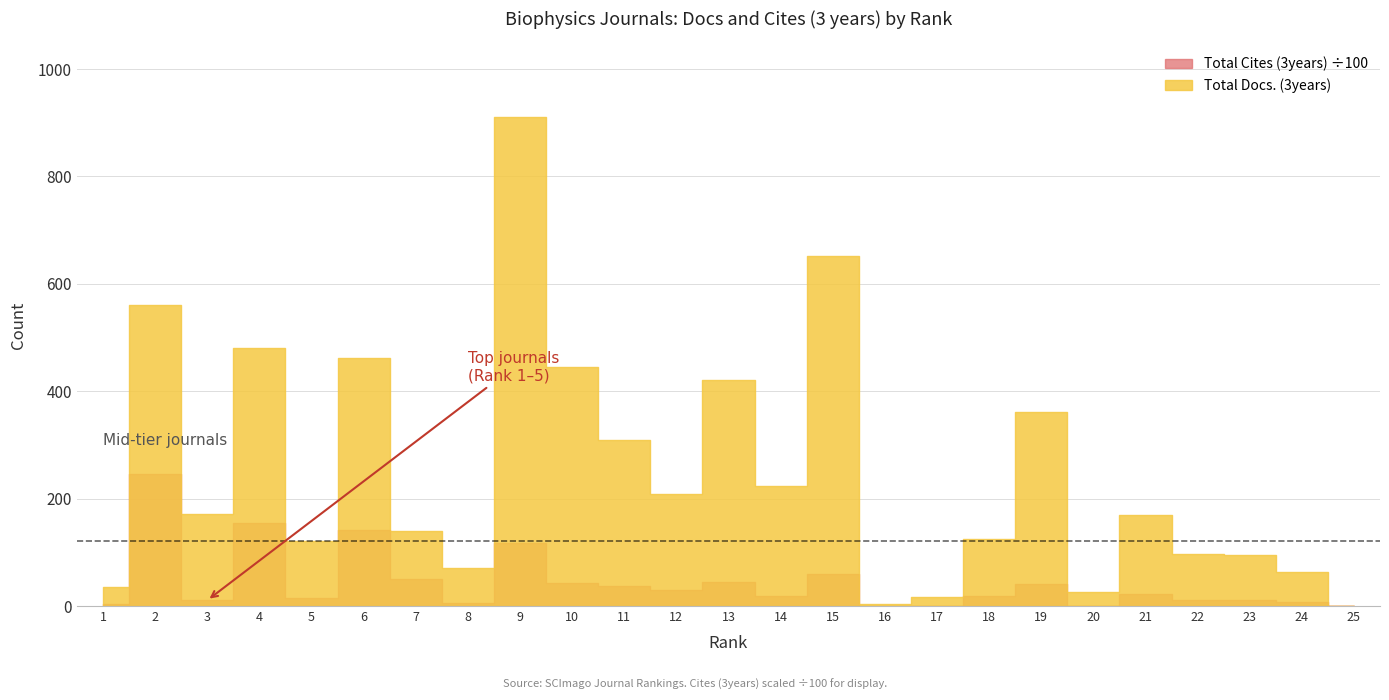

What is the value of the Total Docs. (3years) point at the 2nd from the left?

560